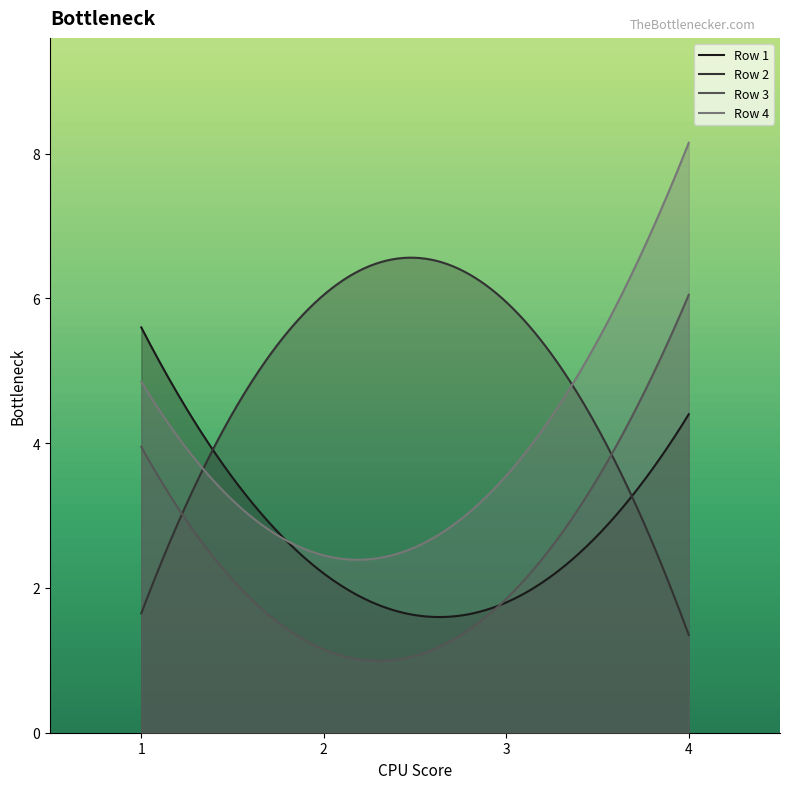

In Row 2, how many points are higher than both neighbors (excluding endpoints)?

1